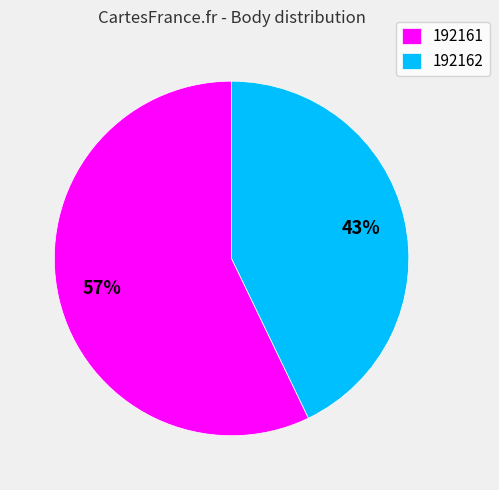

What is the majority slice?

192161